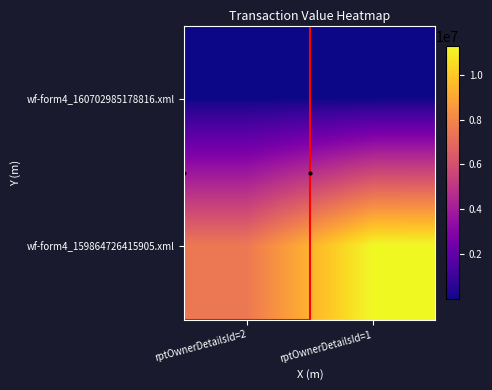

What is the difference between the highest and lowest values at 0?

7499992.5